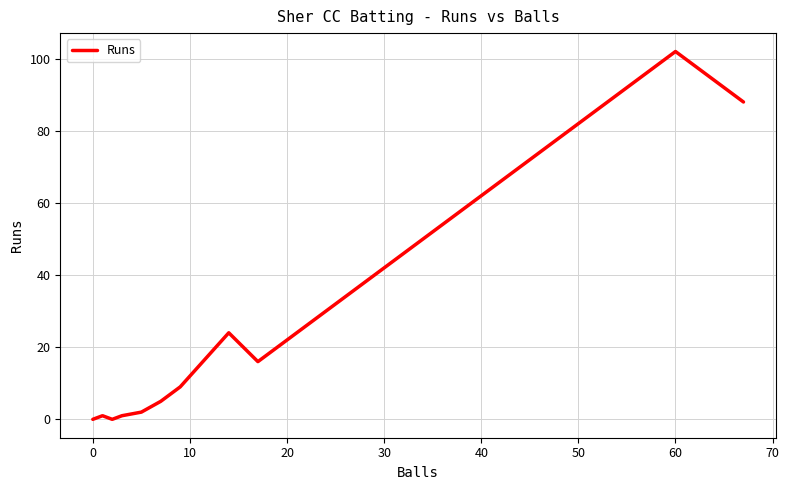

What is the maximum value shown in the chart?

102